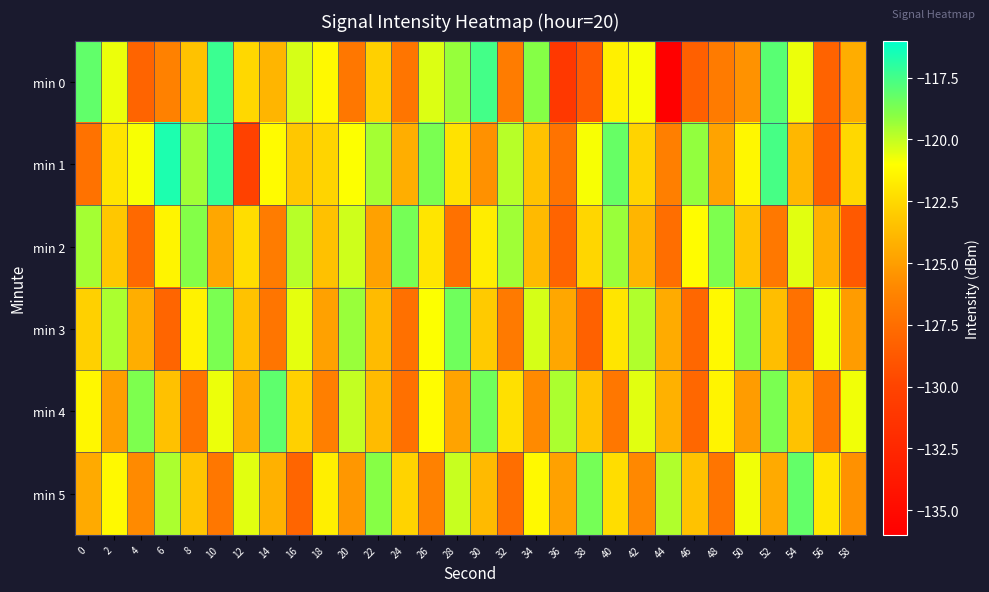

Which series has the widest spread of values?

min 0